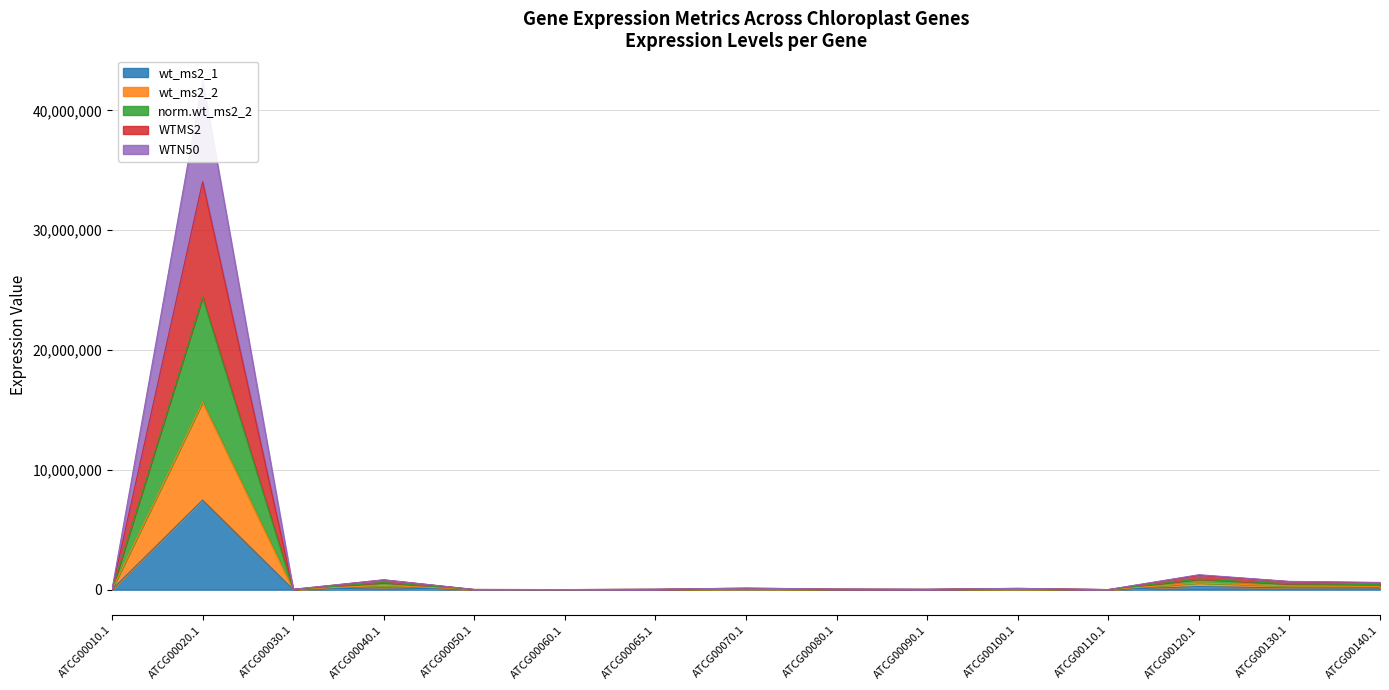

What is the difference between the wt_ms2_2 values at ATCG00010.1 and ATCG00030.1?

13960